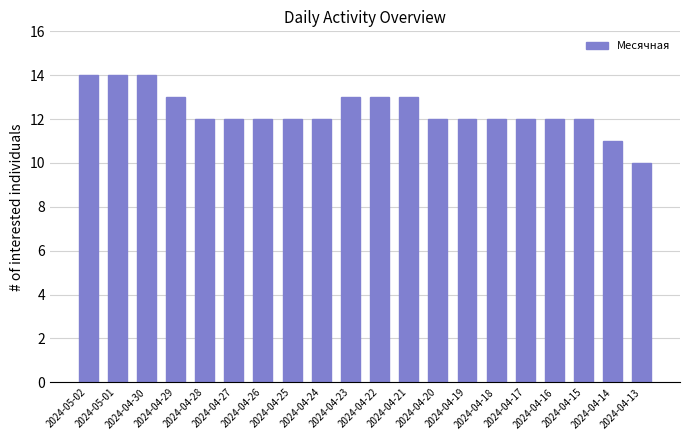

What is the difference between the second highest and second lowest values?

3